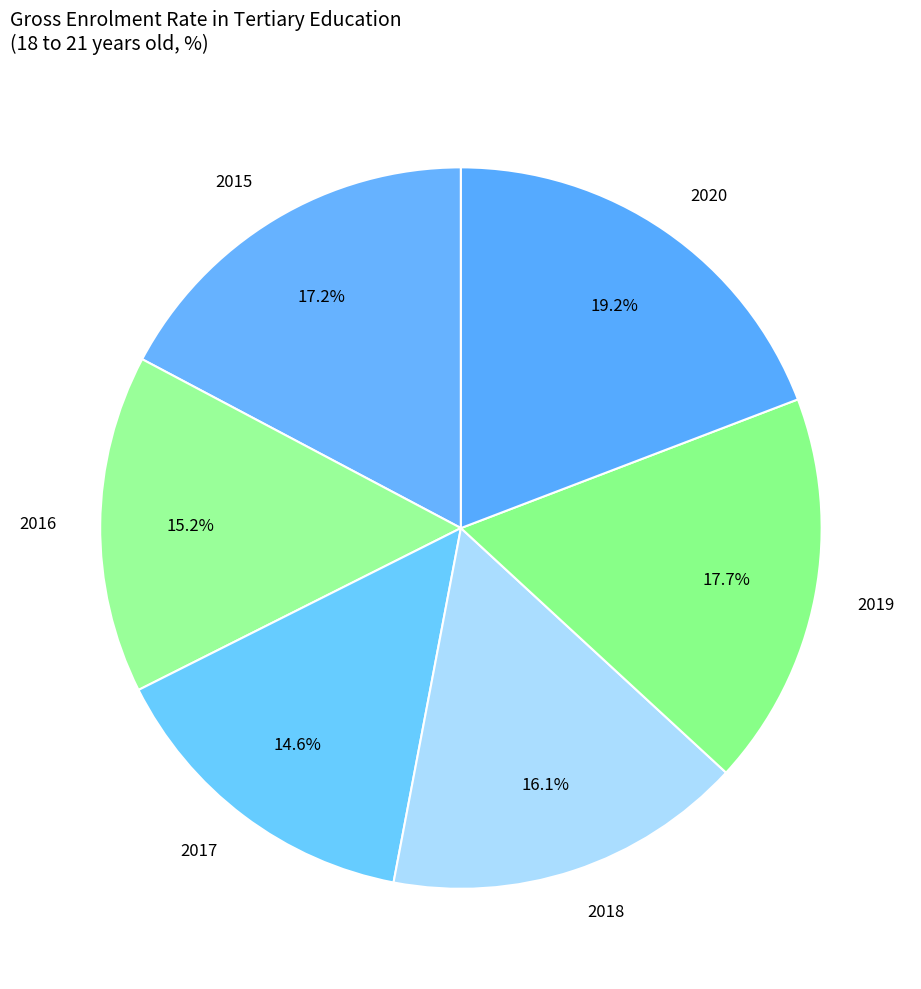

Is there any slice that represents more than half of the pie?

No